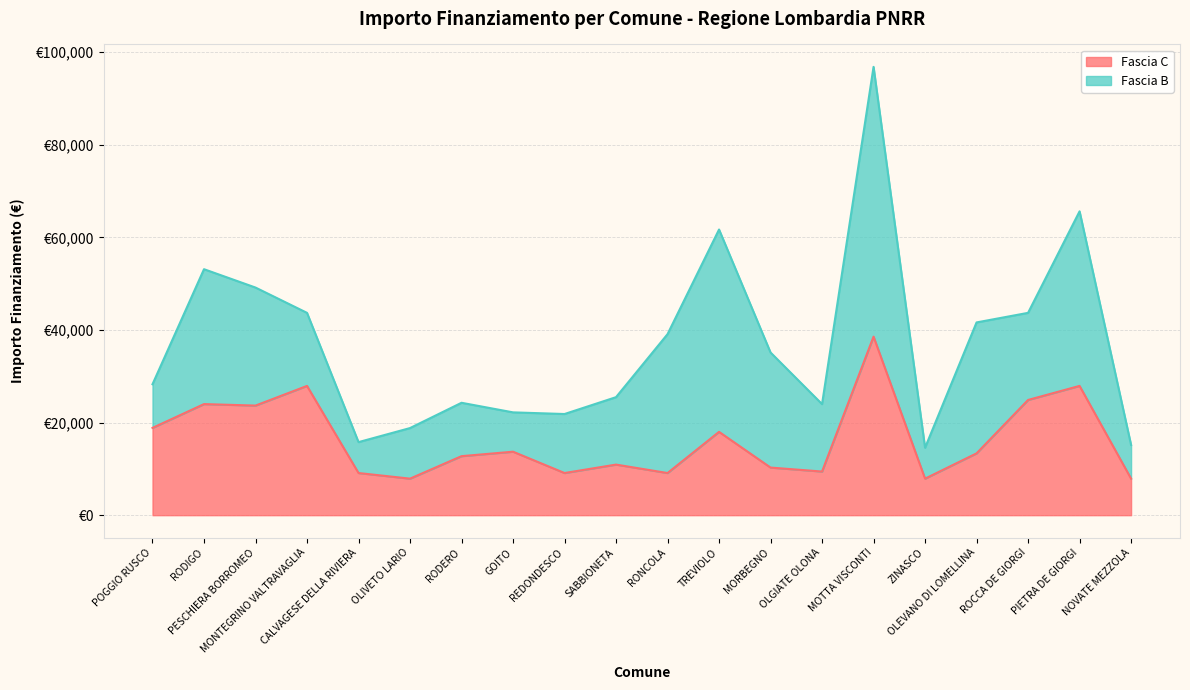

Rank the categories by value from lowest to highest.

OLIVETO LARIO, ZINASCO, NOVATE MEZZOLA, CALVAGESE DELLA RIVIERA, REDONDESCO, RONCOLA, OLGIATE OLONA, MORBEGNO, SABBIONETA, RODERO, OLEVANO DI LOMELLINA, GOITO, TREVIOLO, POGGIO RUSCO, PESCHIERA BORROMEO, RODIGO, ROCCA DE GIORGI, MONTEGRINO VALTRAVAGLIA, PIETRA DE GIORGI, MOTTA VISCONTI